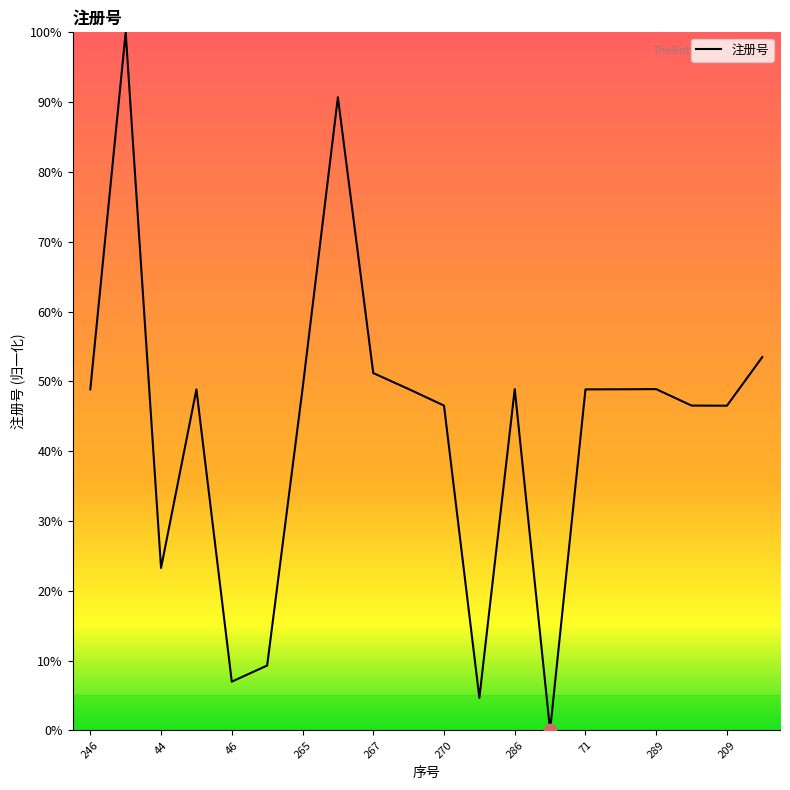

What is the maximum value shown in the chart?

100.0